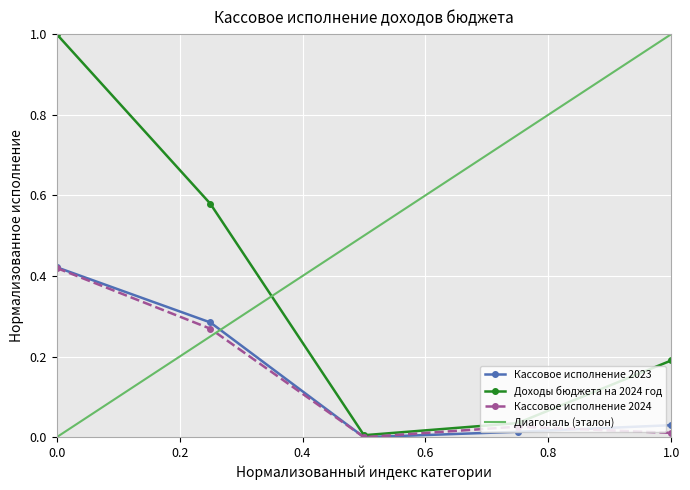

In Доходы бюджета на 2024 год, how many points are lower than both neighbors (excluding endpoints)?

1